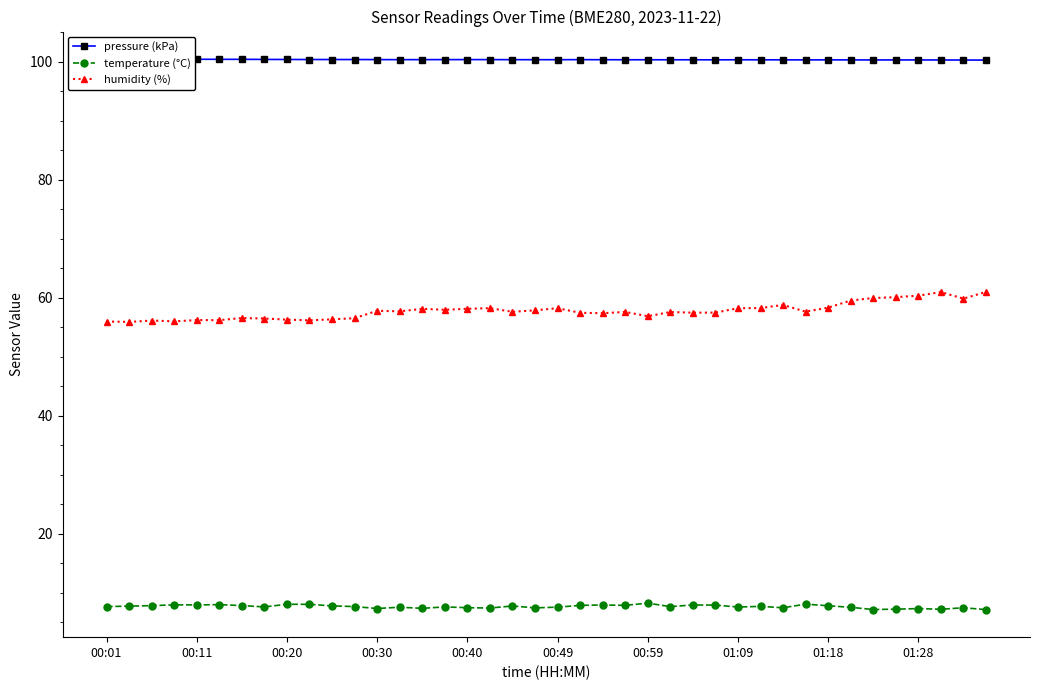

Which series has the widest spread of values?

humidity (%)